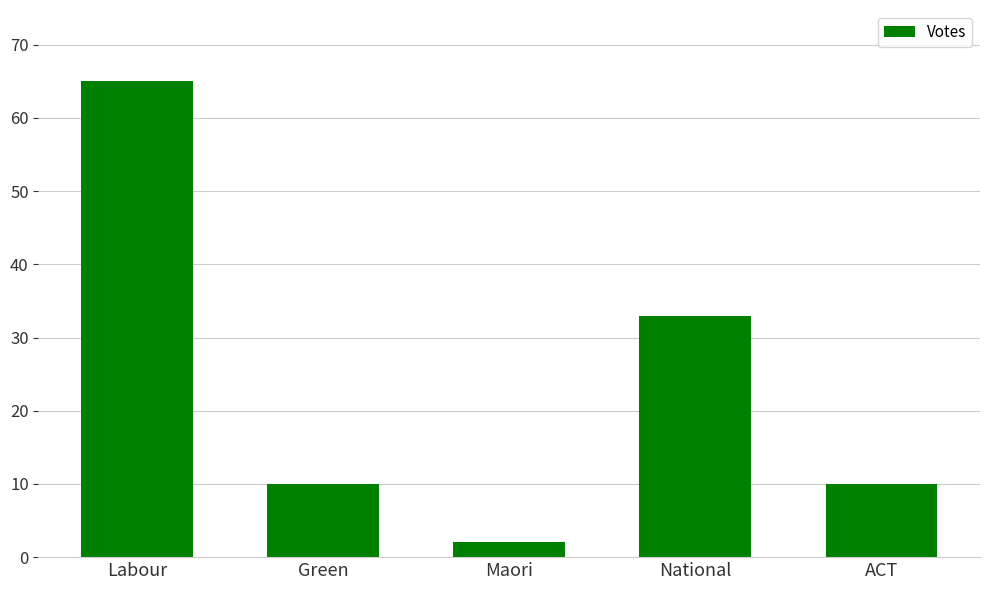

What is the sum of the values at Maori and ACT?

12